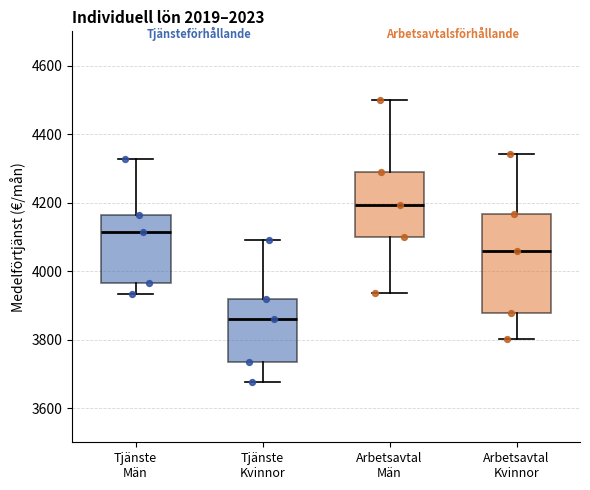

Comparing the boxes themselves (not the whiskers), which one is the tallest?

Arbetsavtal Kvinnor